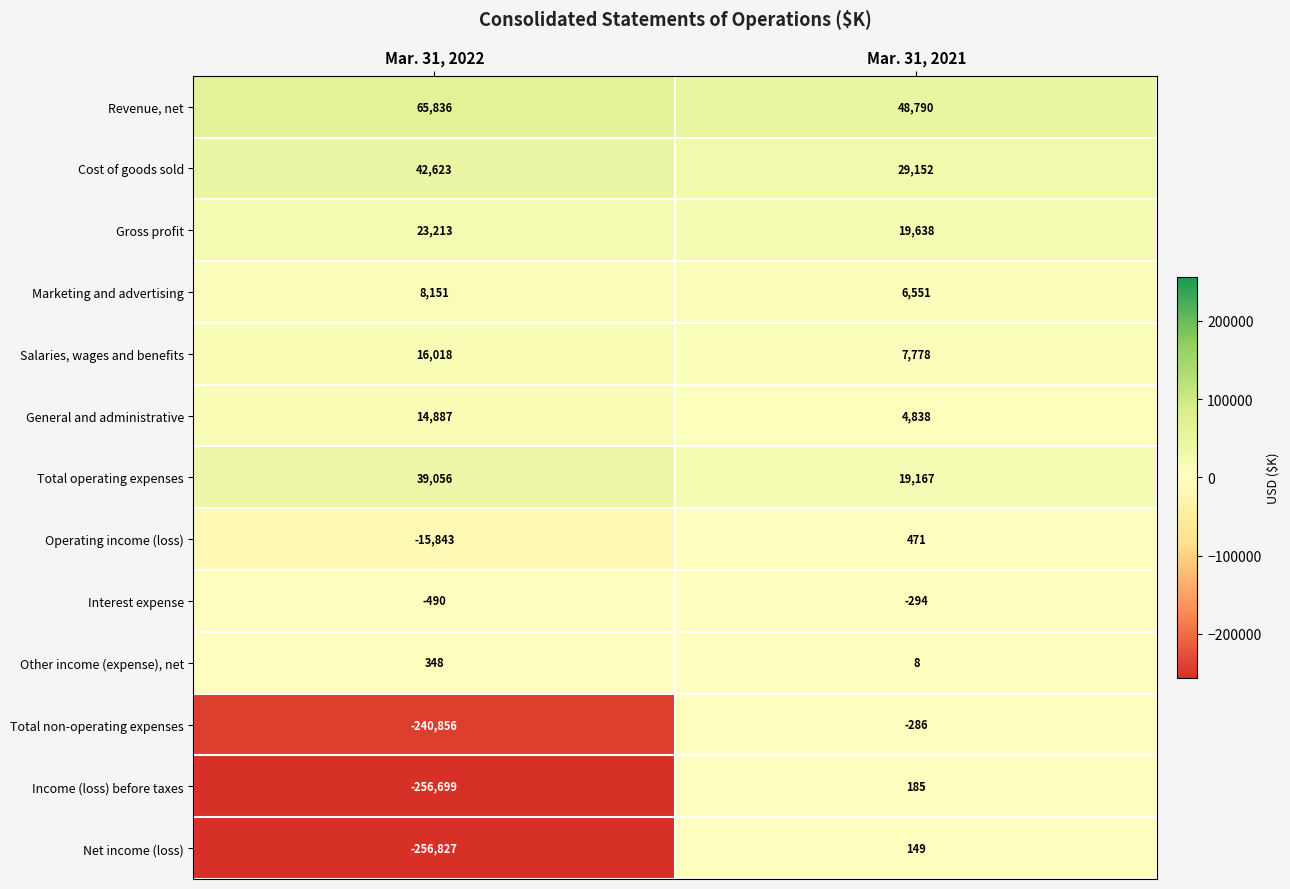

What is the difference between the Marketing and advertising values at Mar. 31, 2021 and Mar. 31, 2022?

1600